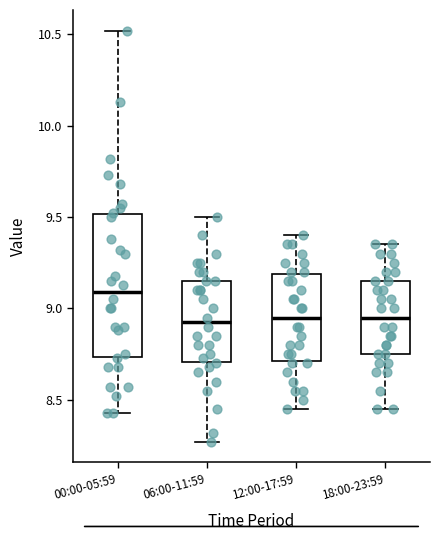

Reading left to right, read every box against the y-axis: the position of its median line, the range the box covers, and the ends of its whiskers. The values are not printed on the chart, so give them approximately, as read against the axis.

00:00-05:59: median 9.10, box 8.75 to 9.50, whiskers 8.45 to 10.50
06:00-11:59: median 8.95, box 8.70 to 9.15, whiskers 8.25 to 9.50
12:00-17:59: median 8.95, box 8.70 to 9.20, whiskers 8.45 to 9.40
18:00-23:59: median 8.95, box 8.75 to 9.15, whiskers 8.45 to 9.35